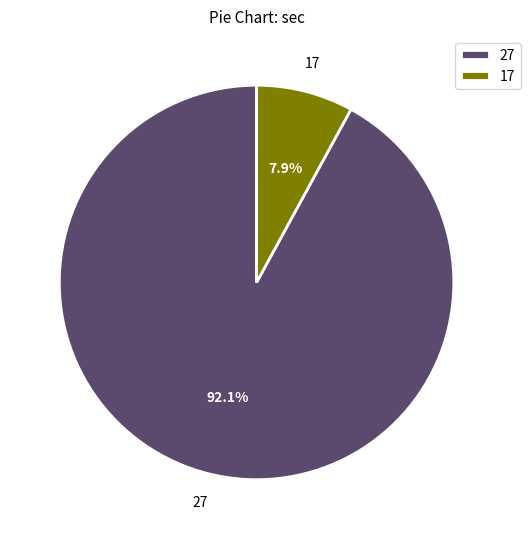

Which category has the smallest portion of the pie?

17